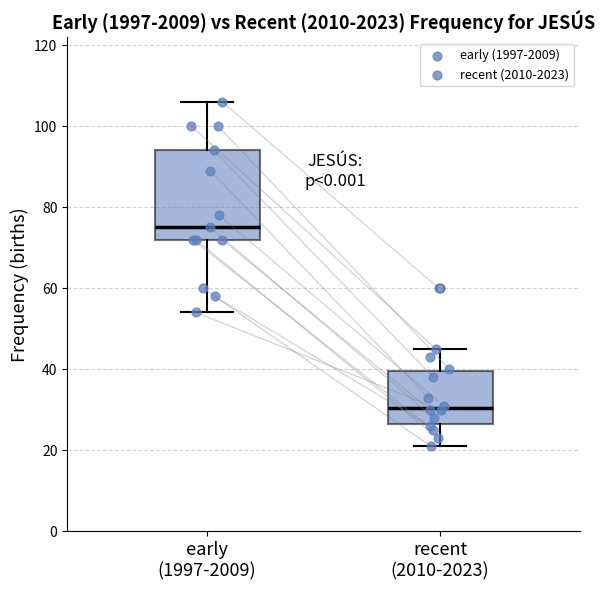

Which box has the highest median line?

early (1997-2009)